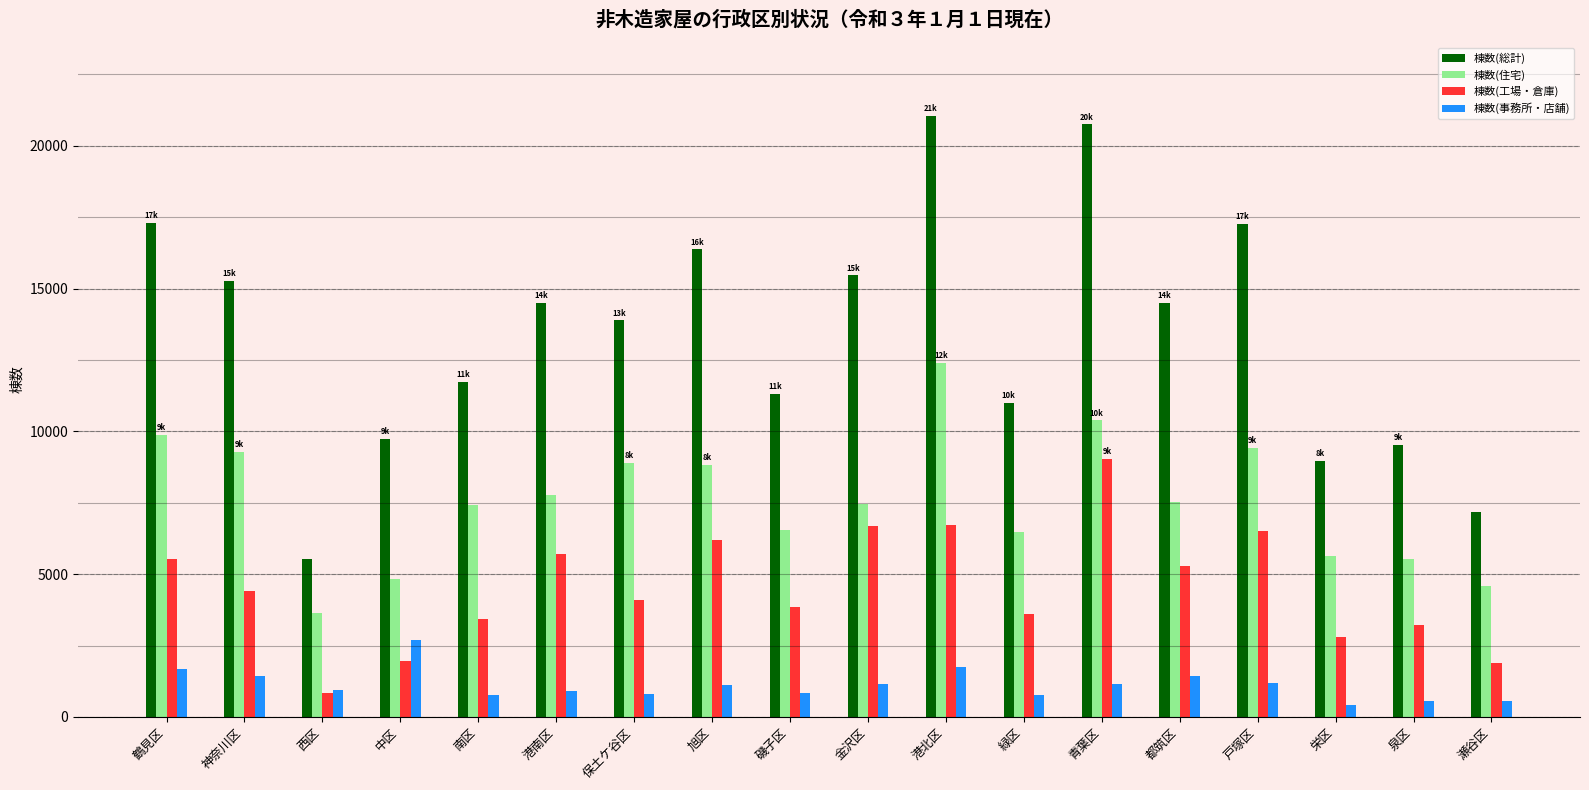

What is the spread (max minus min) of values at 南区?

10953